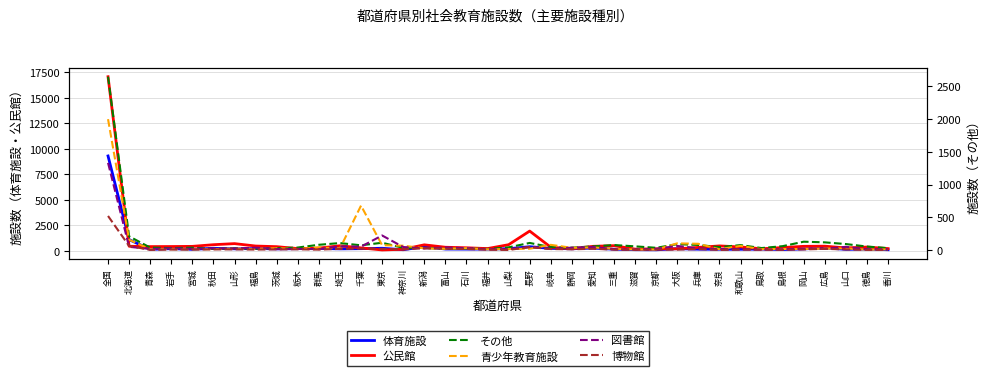

The 体育施設 series shows 148 at 三重. True or false?

True